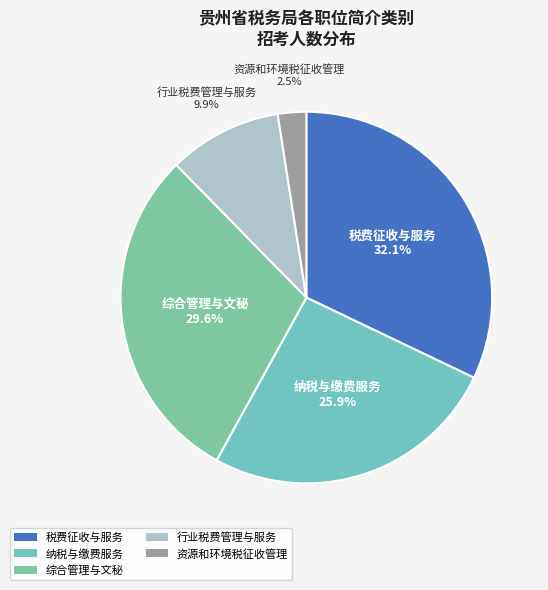

Which slice is the smallest?

资源和环境税征收管理